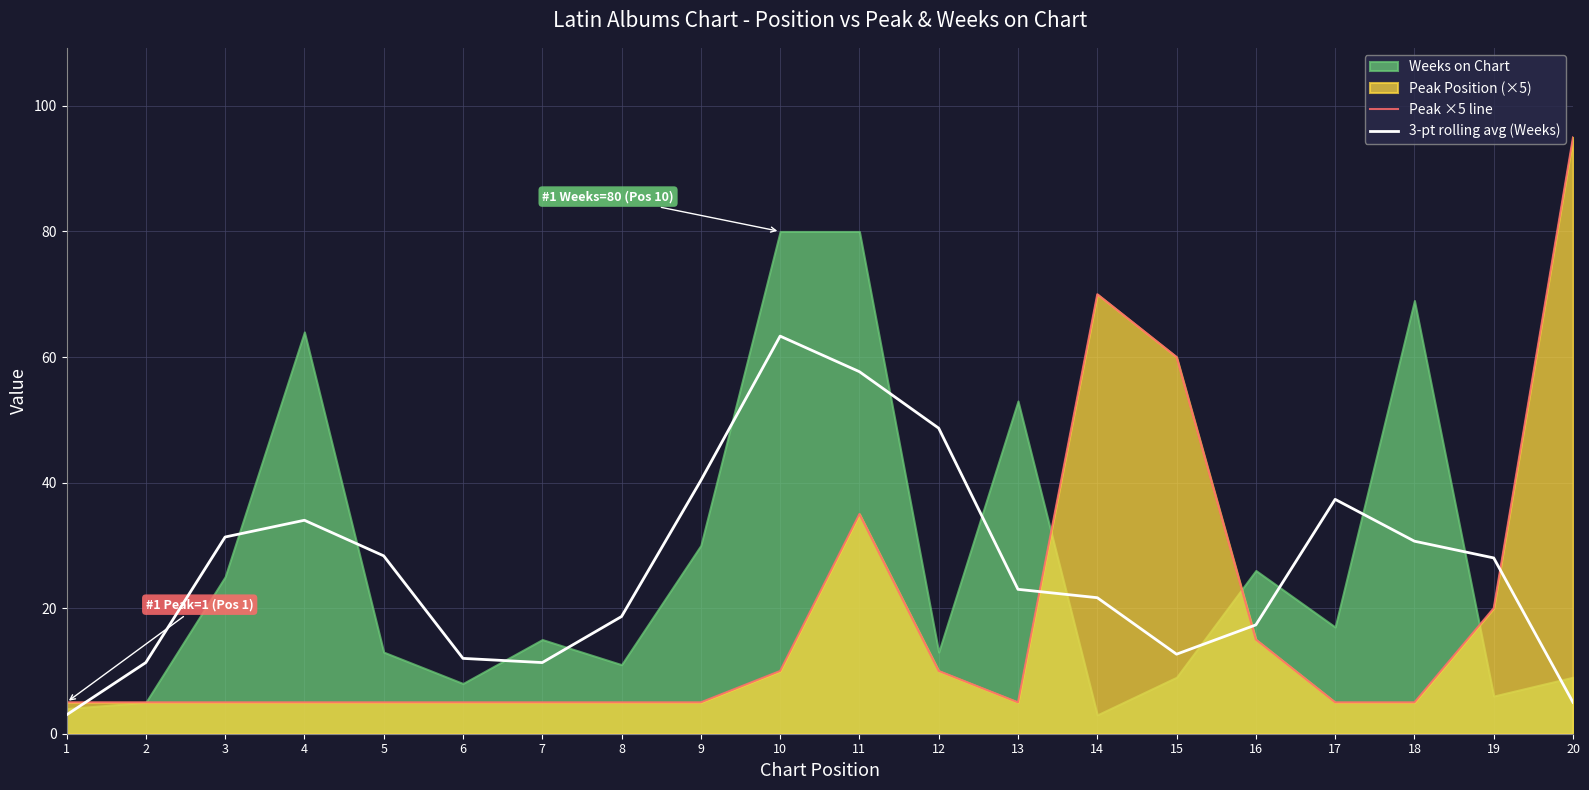

What is the difference between the second highest and second lowest values in the Peak ×5 line series?

65.0